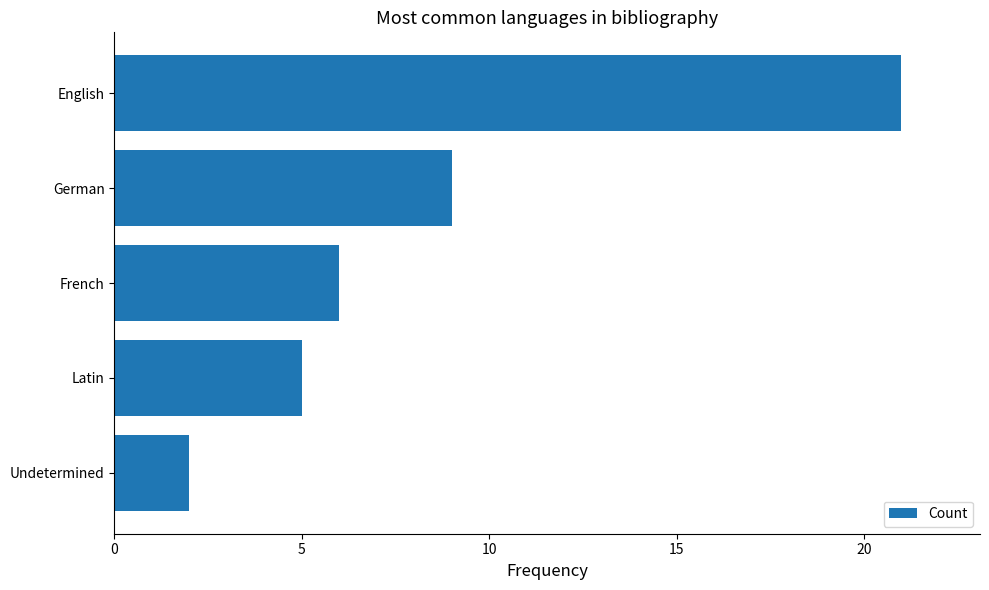

What is the sum of all values?

43